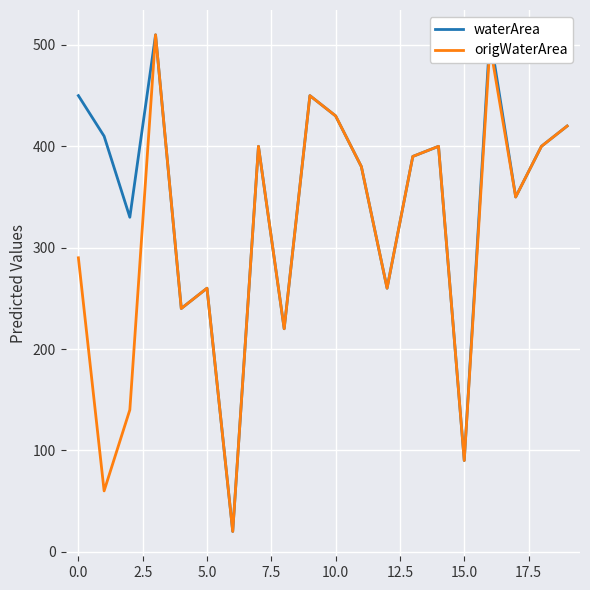

Count the number of data series in this chart.

2